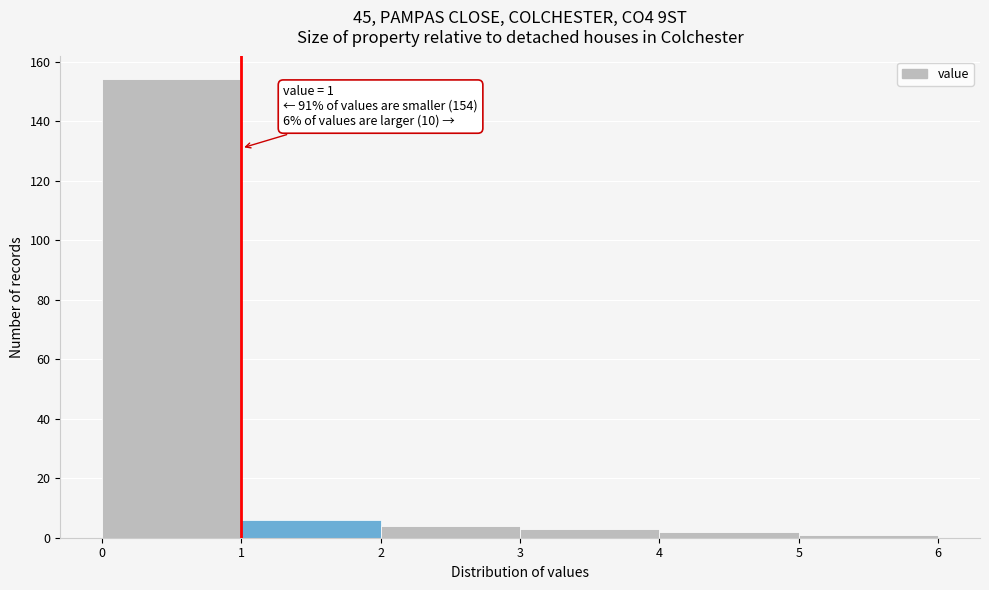

Which range on the x-axis has the tallest bar?

0 to 1